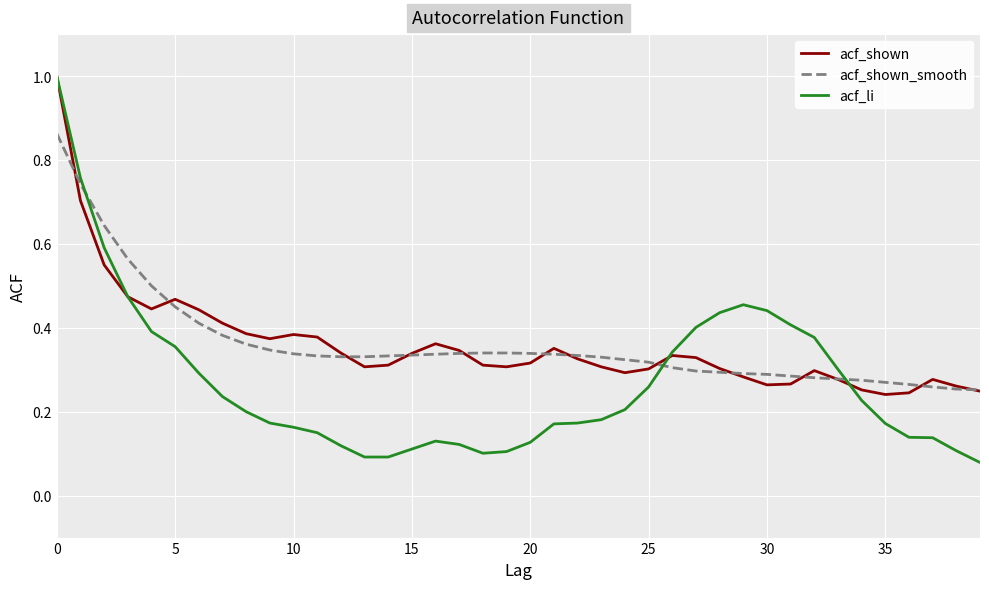

Which series has the largest range (max minus min)?

acf_li